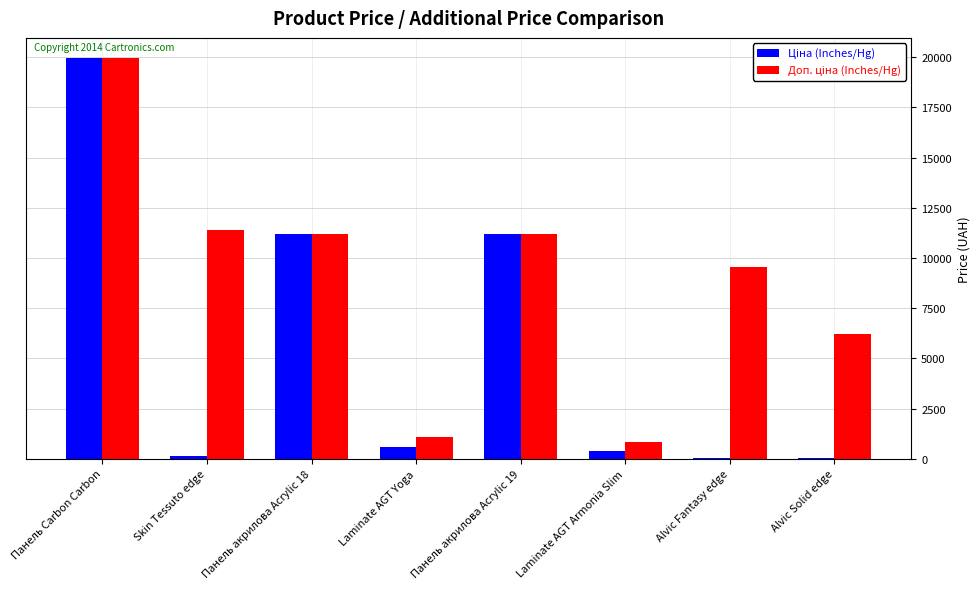

What is the total value across all series at Панель акрилова Acrylic 18?

22376.3